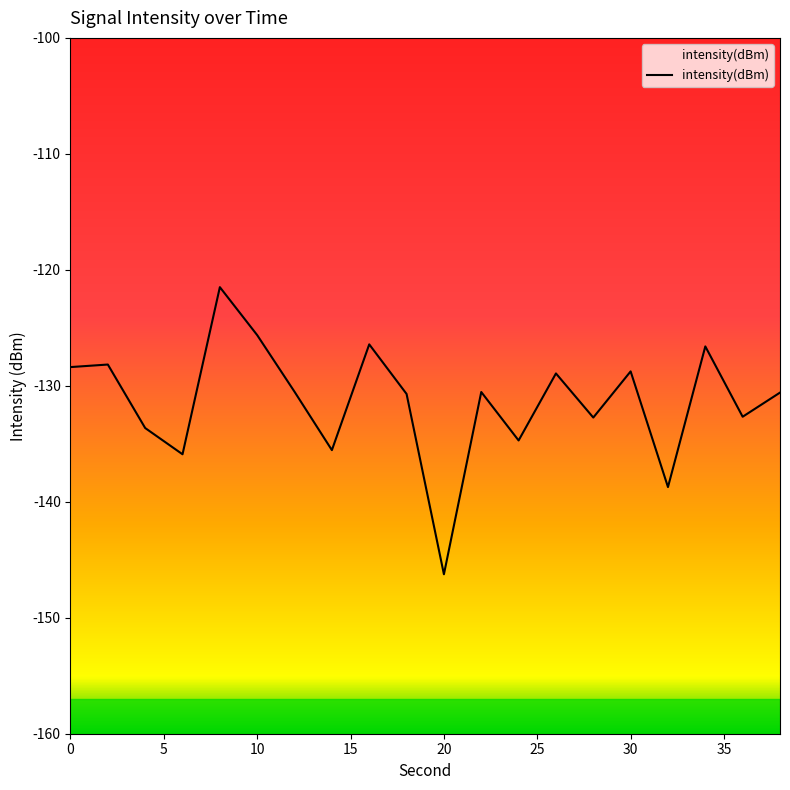

What is the minimum value shown in the chart?

-146.3